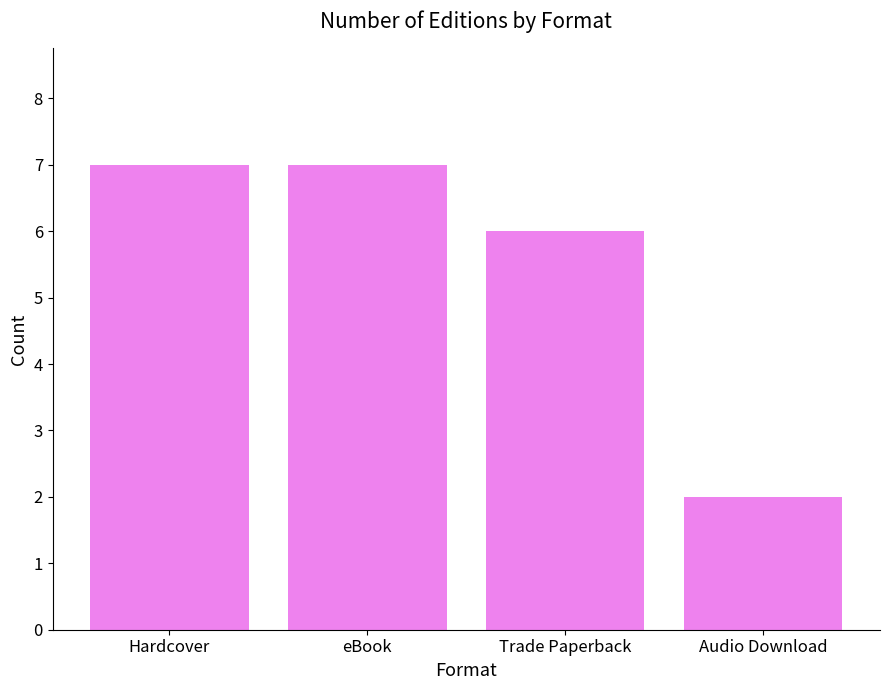

Read the value at Trade Paperback.

6